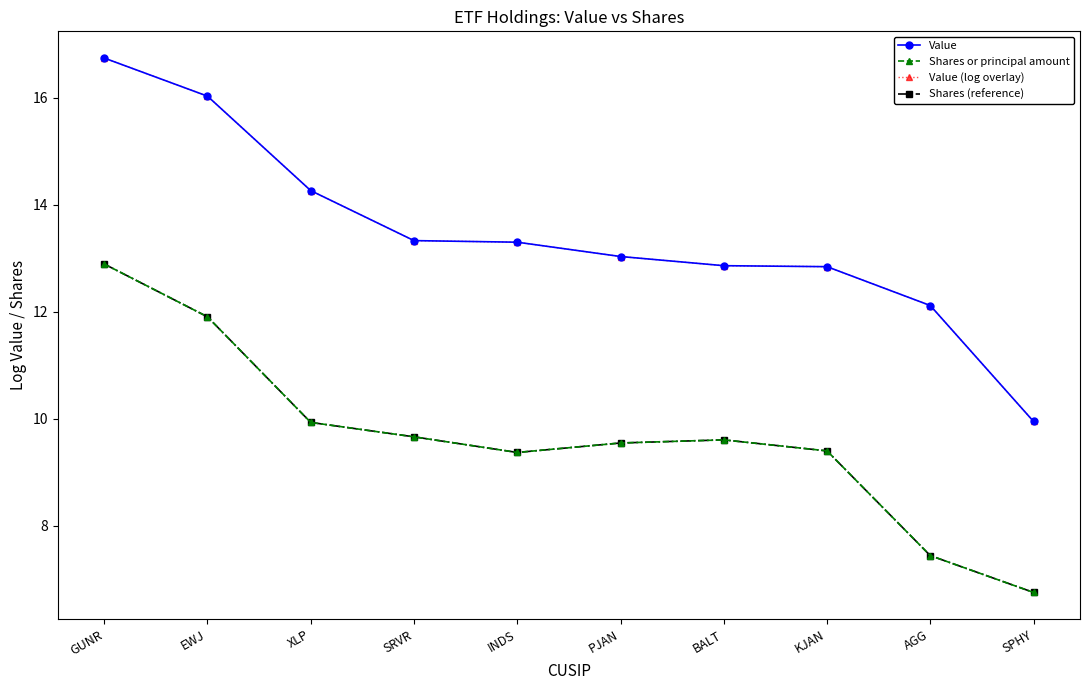

Is this an area chart (filled region under the line)?

No